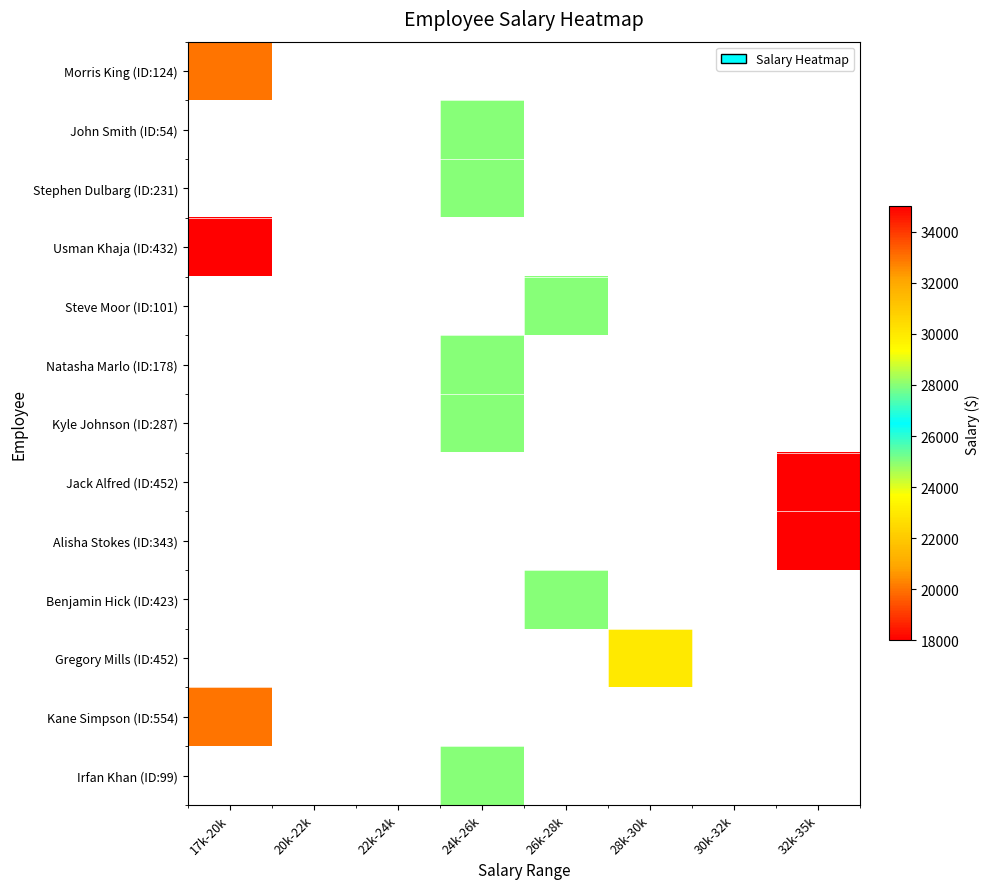

Rank the series at 28k-30k from highest to lowest value.

Gregory Mills (ID:452), Morris King (ID:124), John Smith (ID:54), Stephen Dulbarg (ID:231), Usman Khaja (ID:432), Steve Moor (ID:101), Natasha Marlo (ID:178), Kyle Johnson (ID:287), Jack Alfred (ID:452), Alisha Stokes (ID:343), Benjamin Hick (ID:423), Kane Simpson (ID:554), Irfan Khan (ID:99)